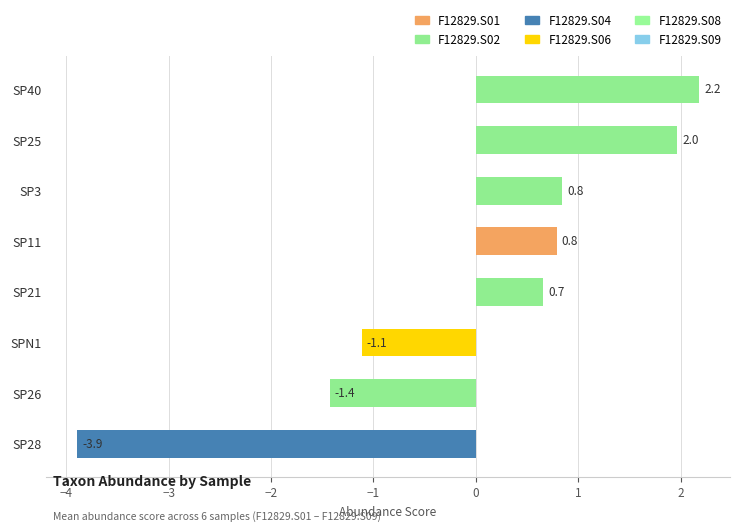

What is the difference between the maximum and minimum values?

6.1